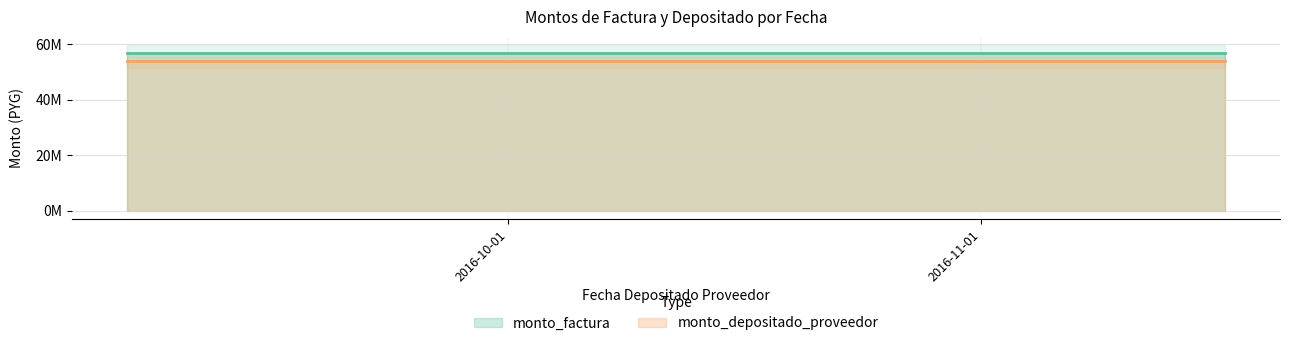

Which category has the highest value in the monto_factura series?

2016-09-06